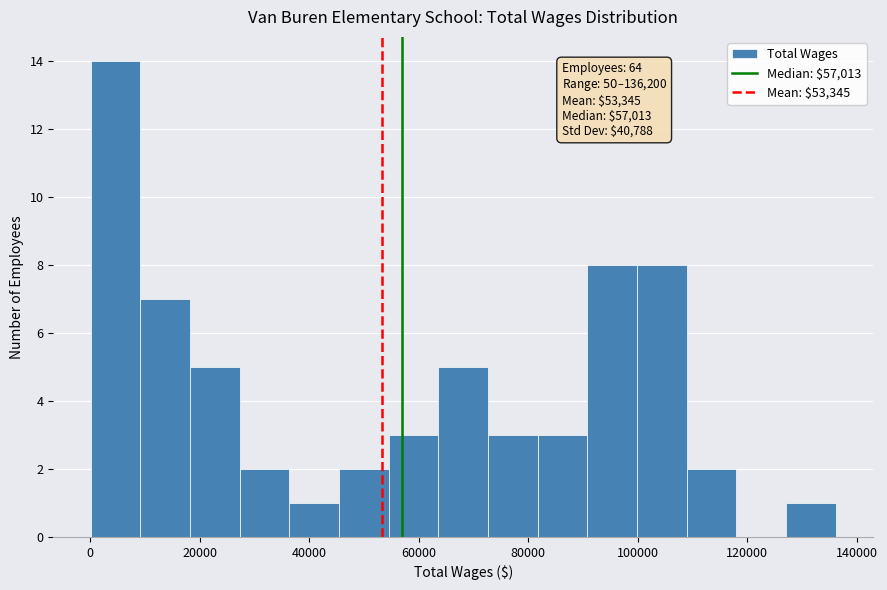

Which range on the x-axis has the tallest bar?

0 to 10000